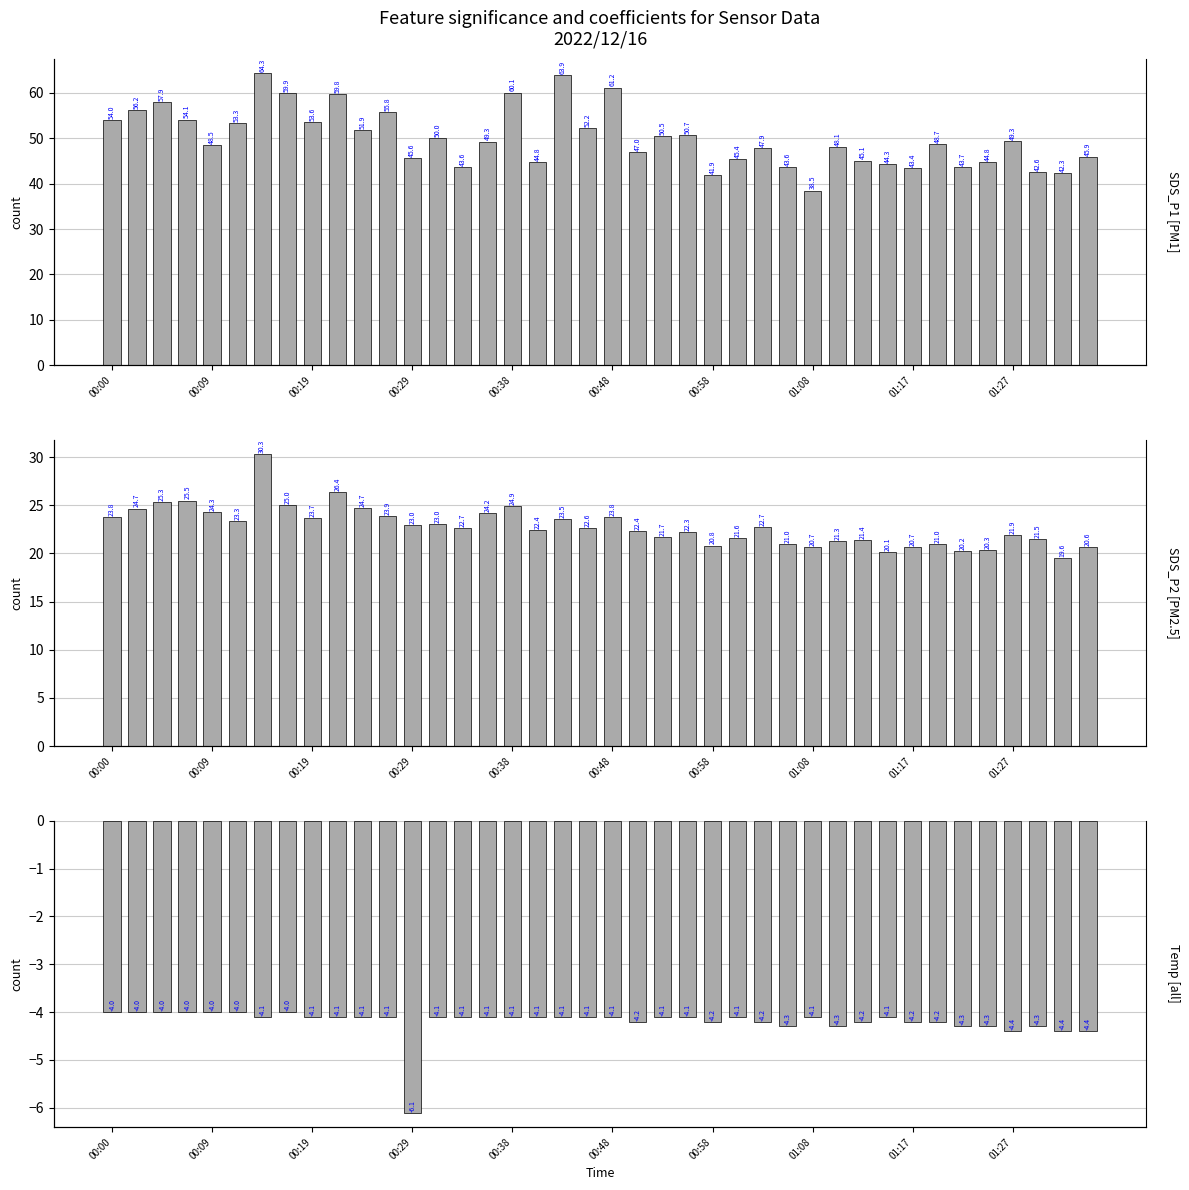

What is the total value across all series at 01:17?

59.9